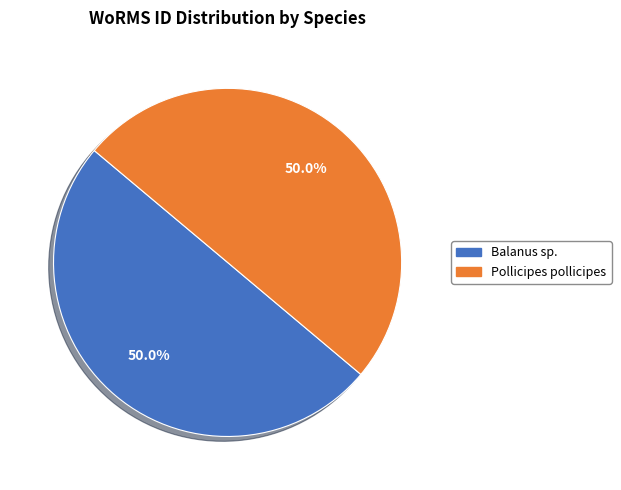

Is the sum of Pollicipes pollicipes and Balanus sp. greater than half?

Yes